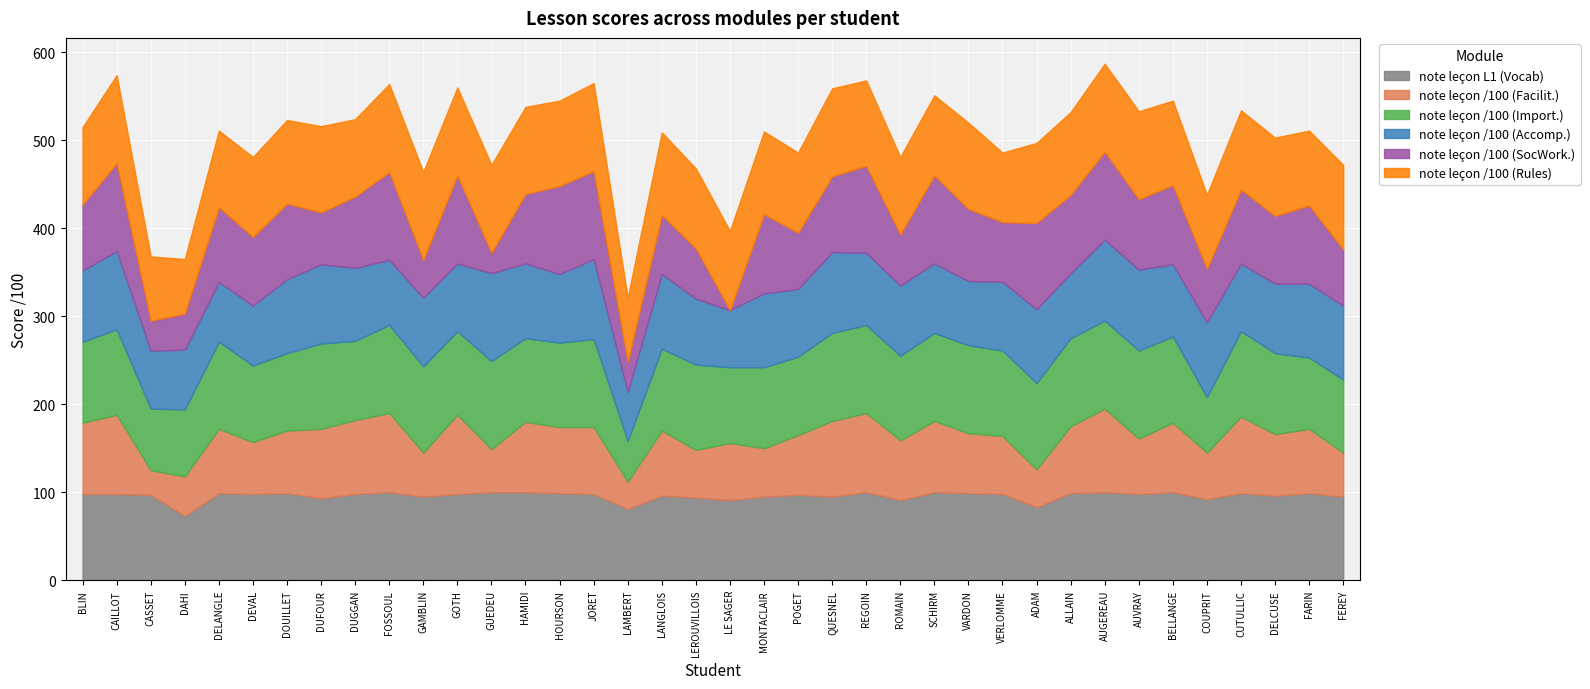

True or false: note leçon /100 (Rules) and note leçon /100 (Facilit.) cross at least once.

False